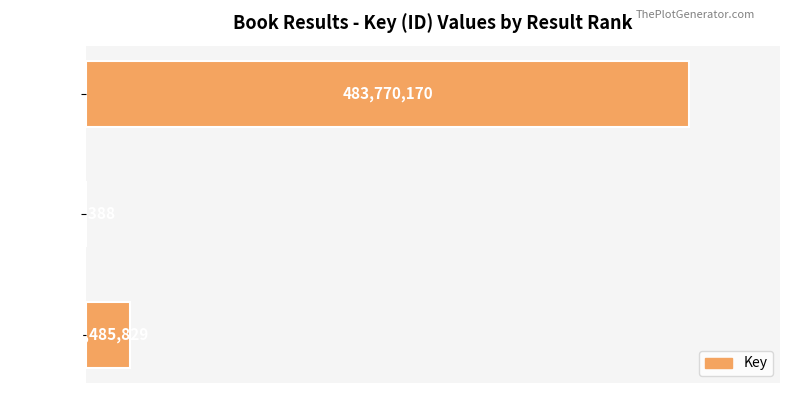

Where is the data nearest to the value 241965779?

Result 3